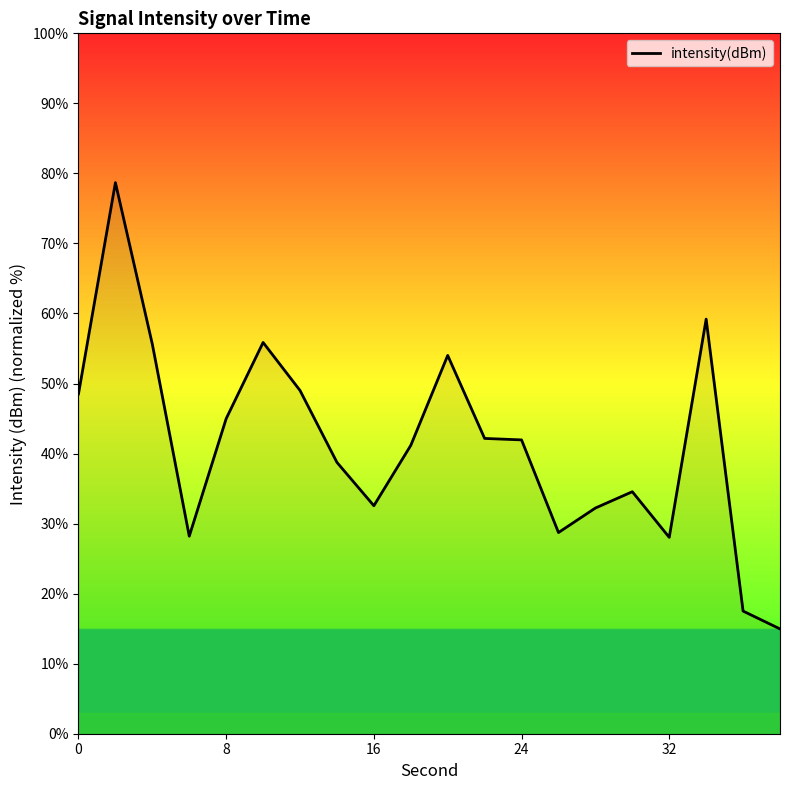

What is the smallest value displayed?

15.0